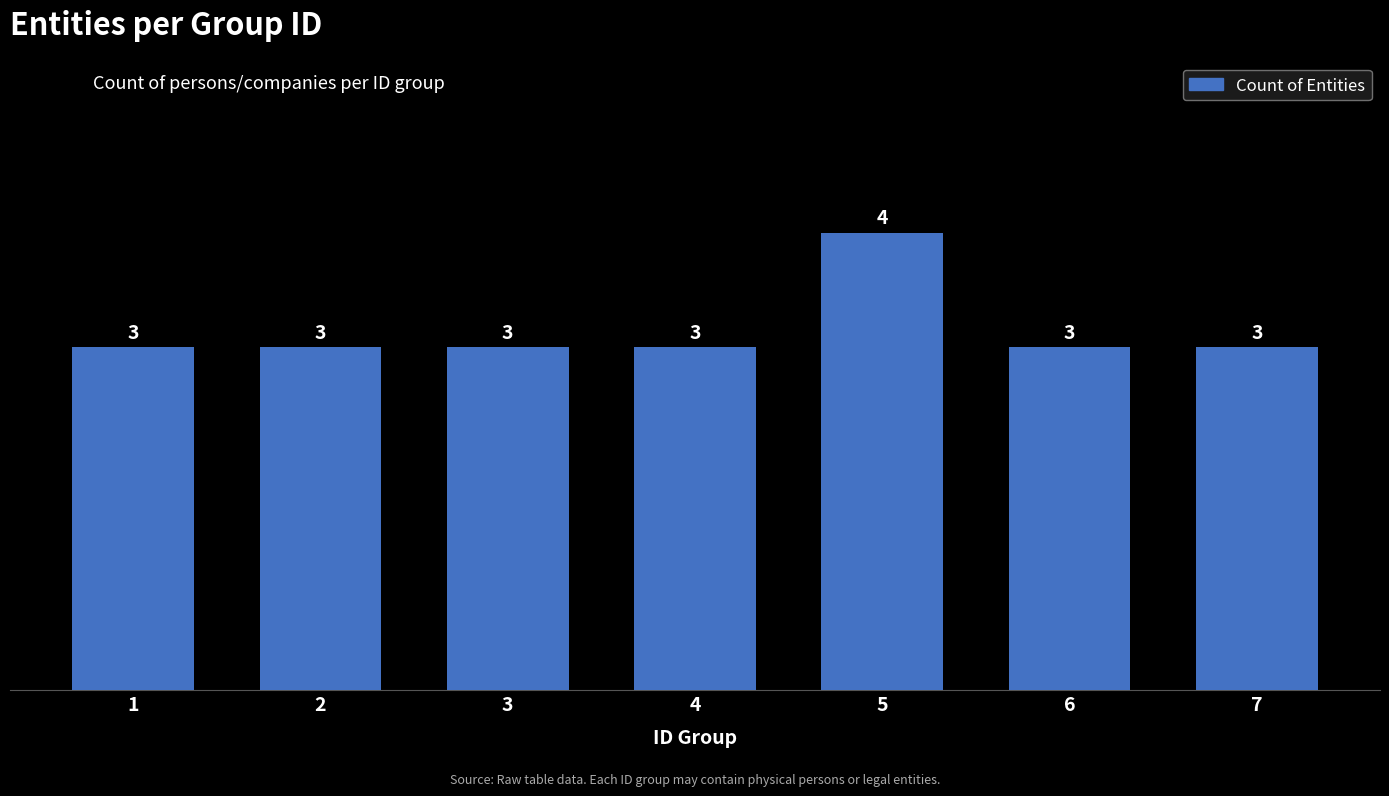

Is it true that the value at 7 is 1?

False